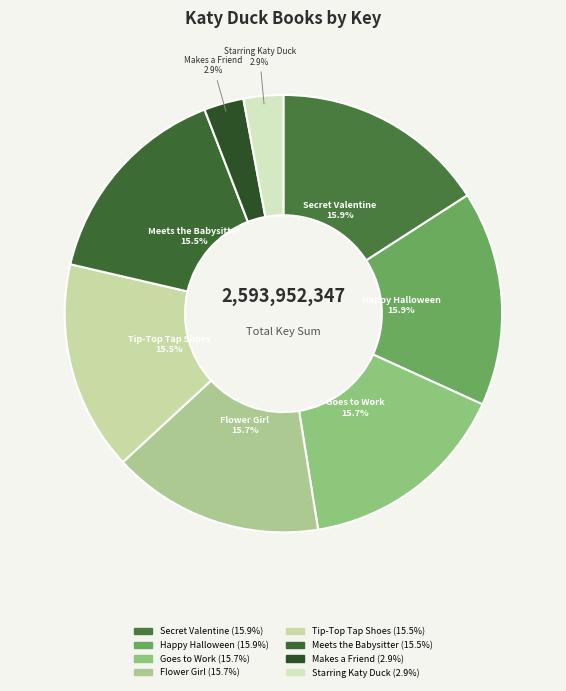

Is there a majority slice in this chart?

No